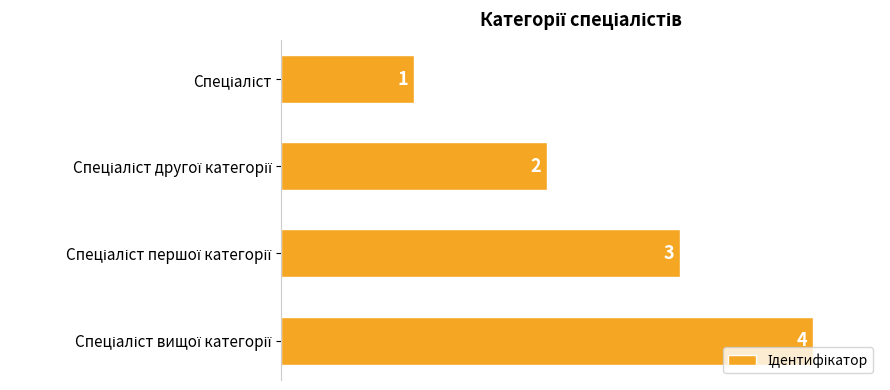

What is the difference between the maximum and second lowest values?

2